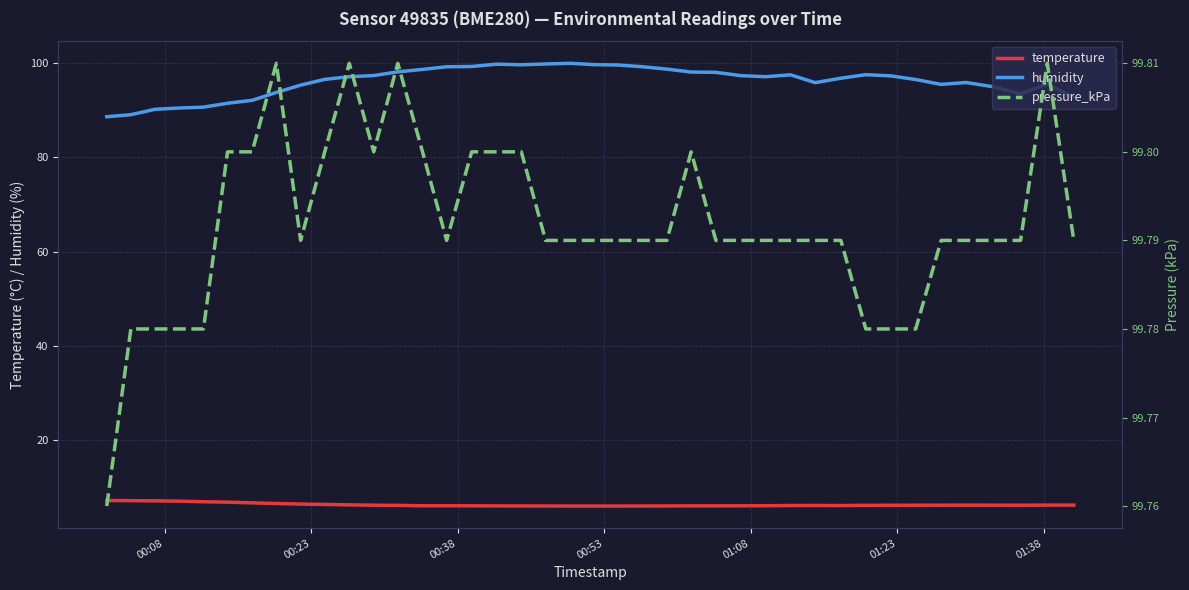

True or false: temperature and humidity cross at least once.

False